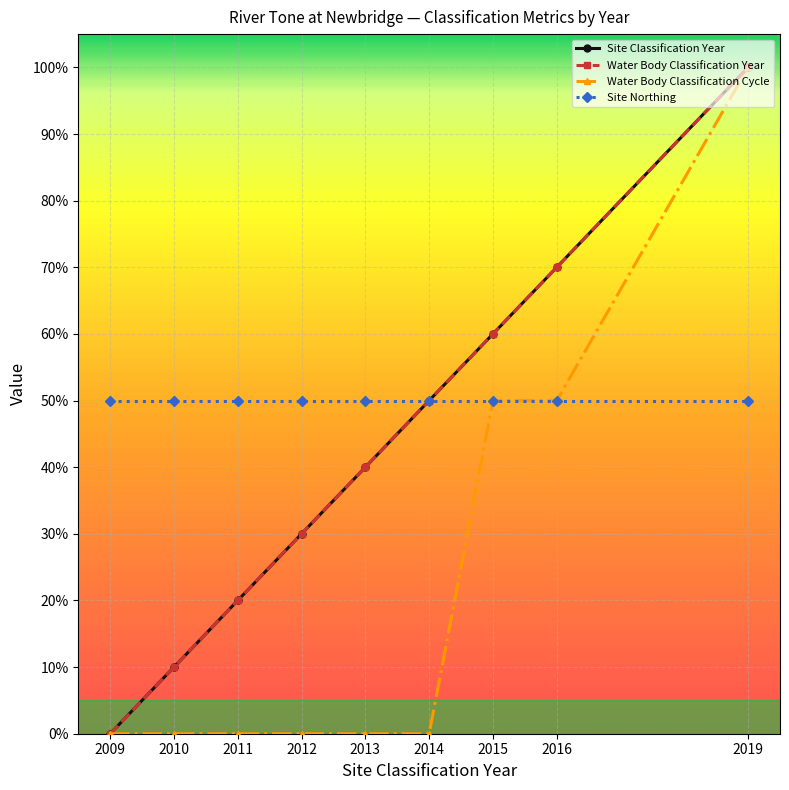

What is the sum of the Water Body Classification Cycle values at 2016 and 2011?

50